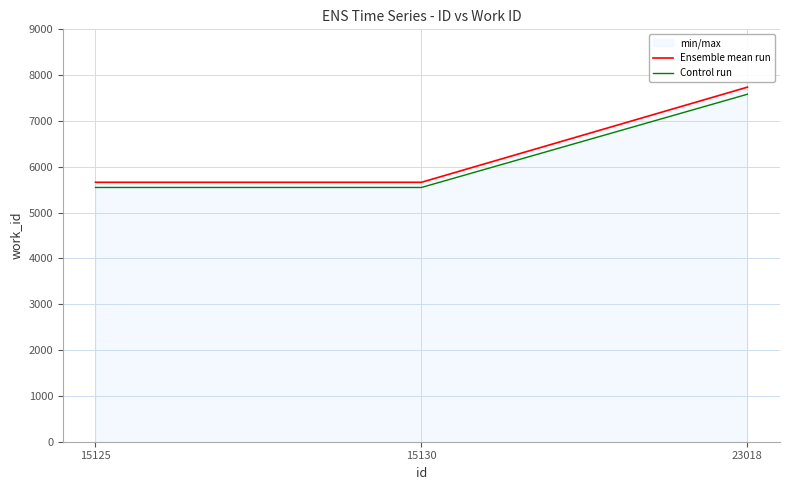

Which series has the widest spread of values?

Ensemble mean run